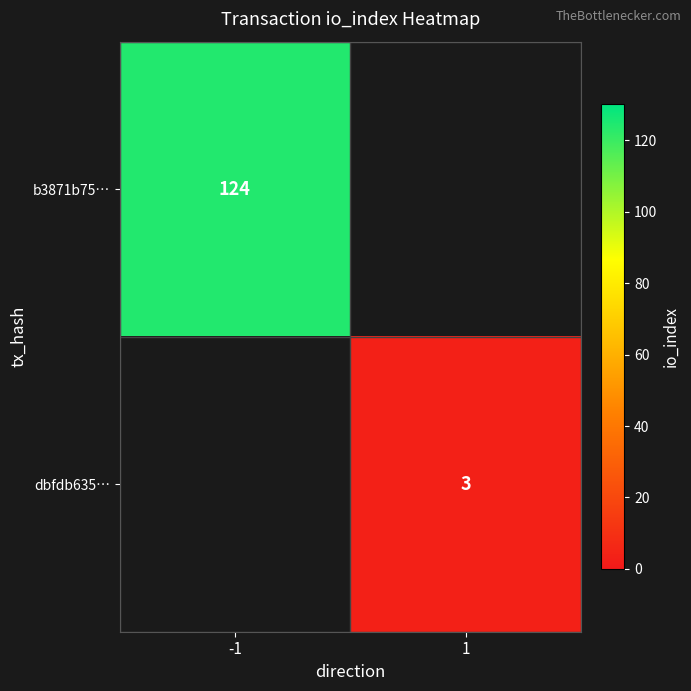

The dbfdb635… series shows 3 at 1. True or false?

True